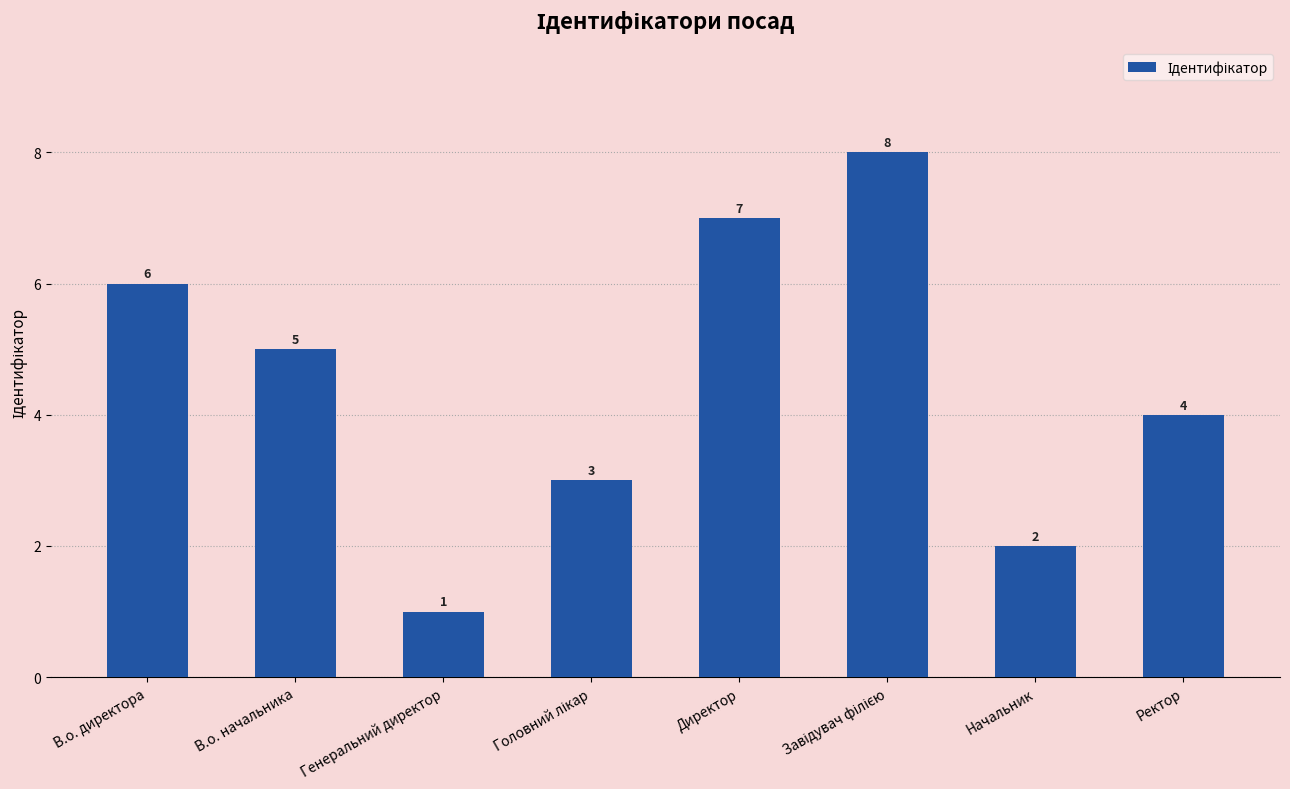

What position from the right is Ректор?

1